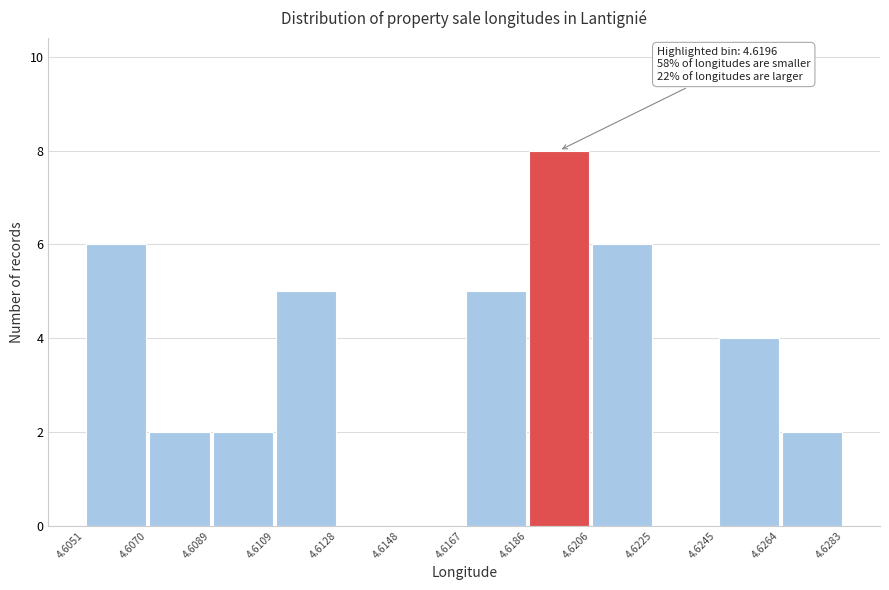

Over which range of the x-axis is the bar tallest?

4.6186 to 4.6206